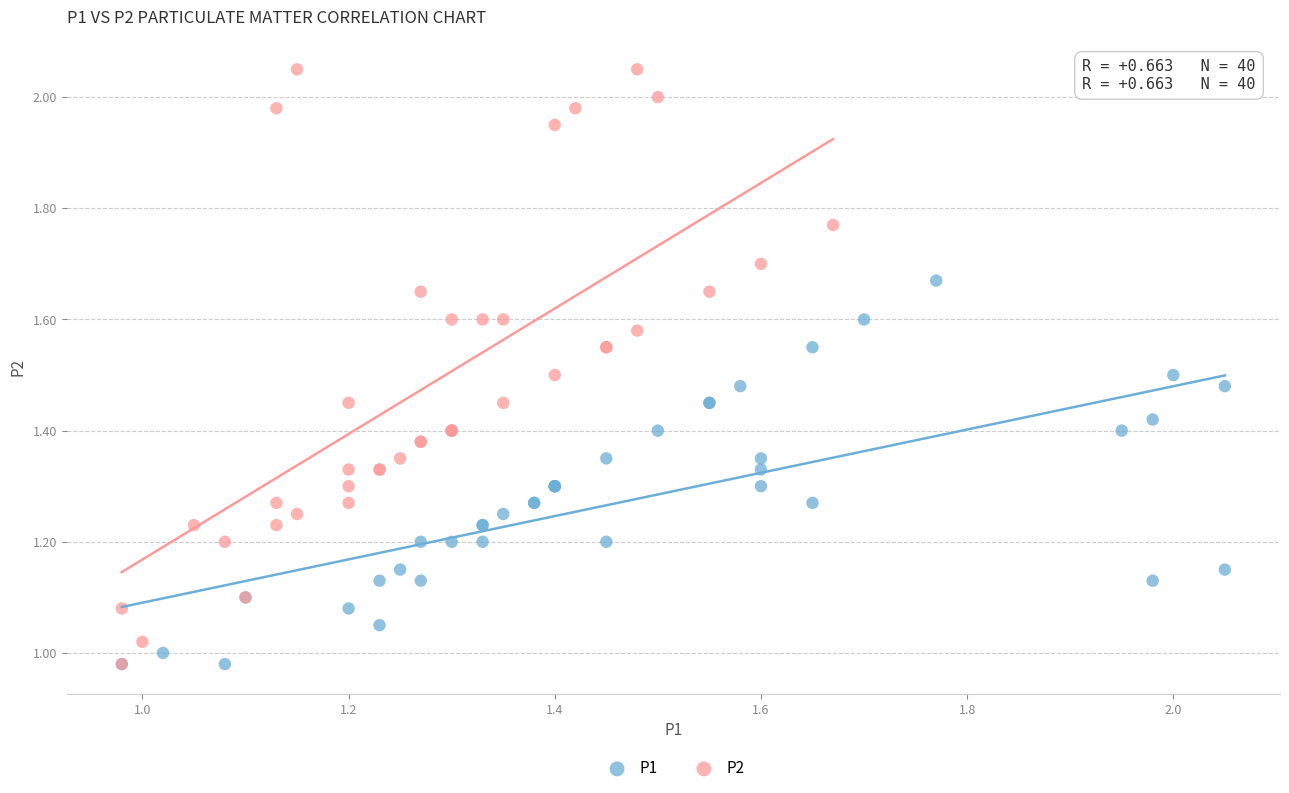

Which series has the largest Y range (max minus min)?

P2